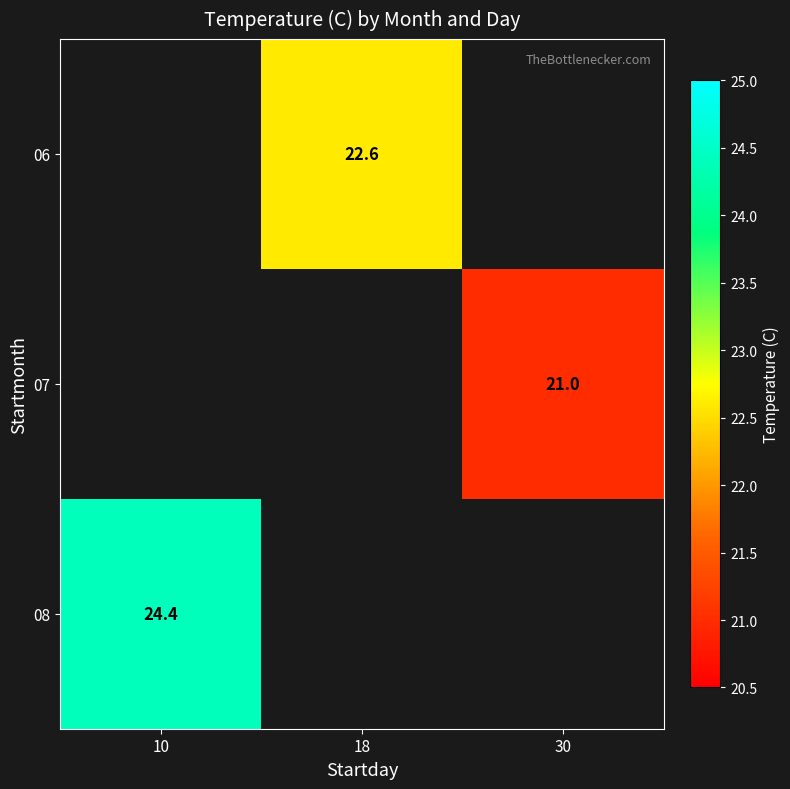

The 06 series shows 22.6 at 18. True or false?

True